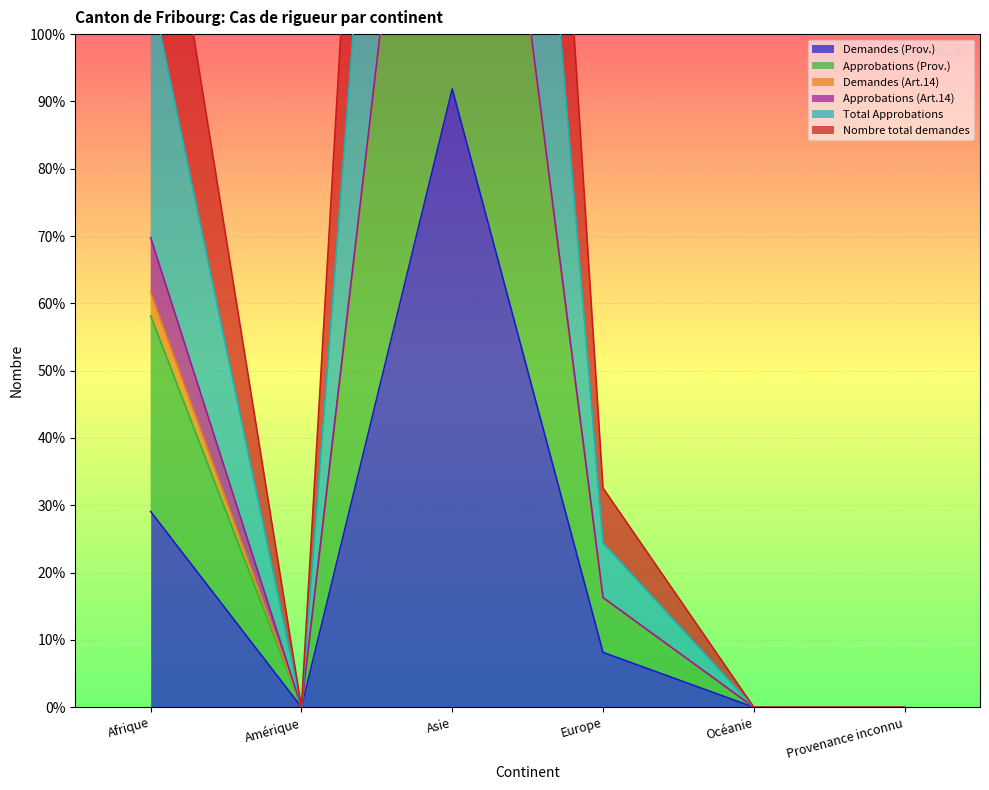

Where is Demandes (Prov.) nearest to the value 45?

Afrique